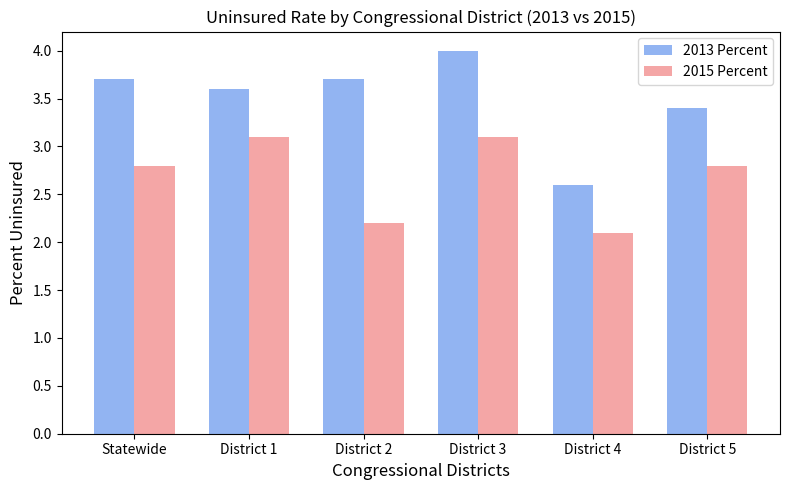

What is the label of the 5th bar from the right?

District 1